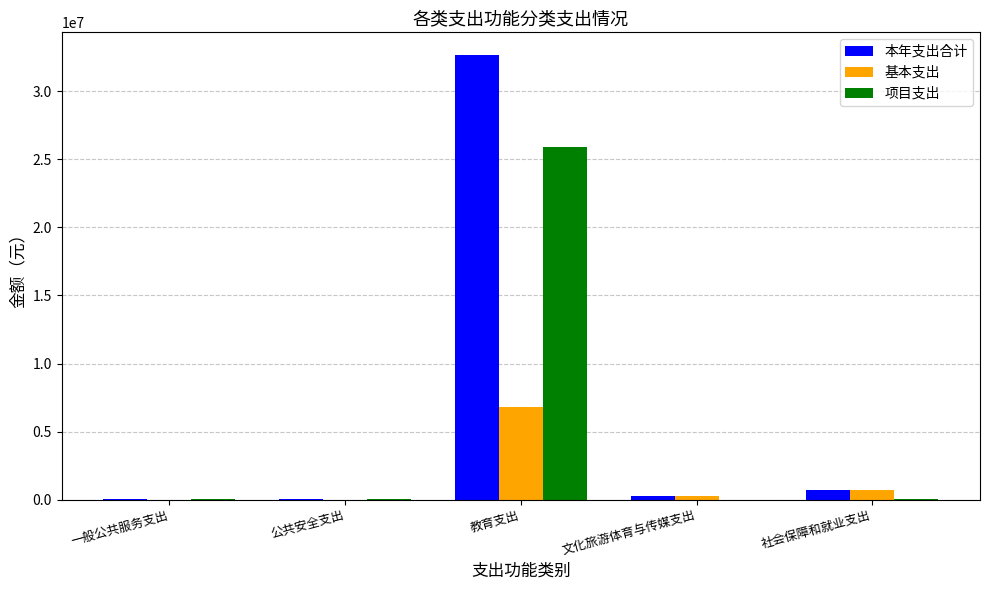

Which series has the largest range (max minus min)?

本年支出合计